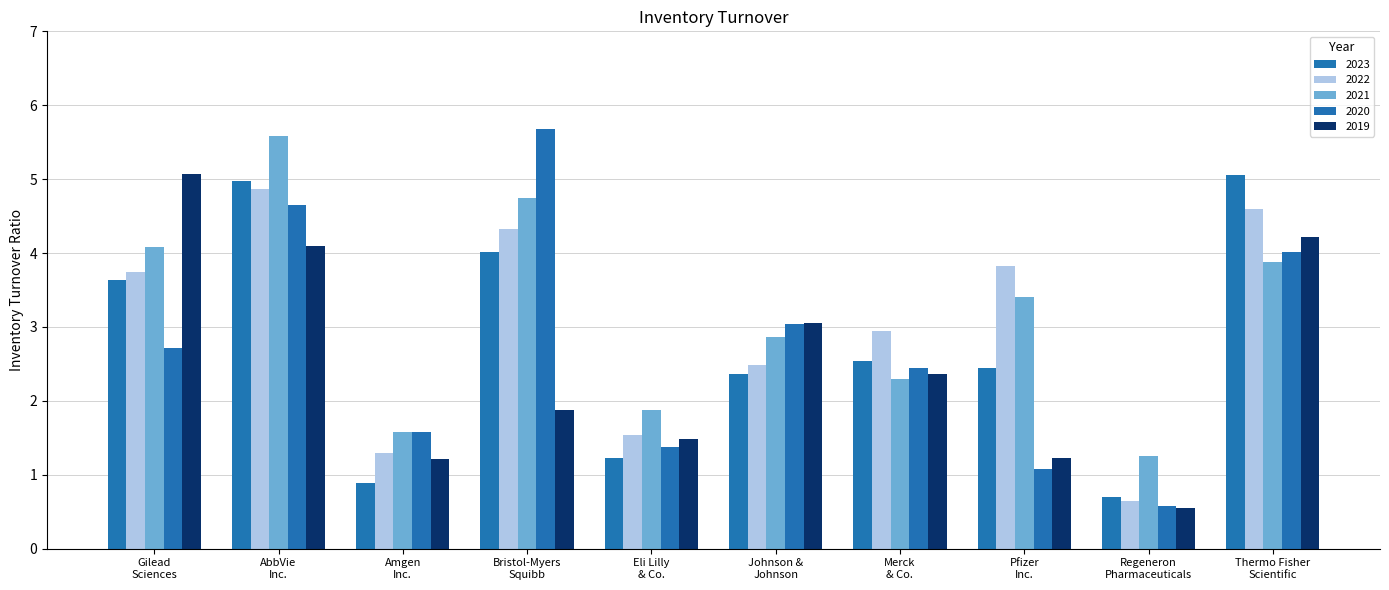

Reading left to right, transcribe all the data shown in this chart.

2023: 3.6	5.0	0.9	4.0	1.2	2.4	2.5	2.5	0.7	5.1
2022: 3.8	4.9	1.3	4.3	1.5	2.5	3.0	3.8	0.7	4.6
2021: 4.1	5.6	1.6	4.7	1.9	2.9	2.3	3.4	1.2	3.9
2020: 2.7	4.7	1.6	5.7	1.4	3.0	2.5	1.1	0.6	4.0
2019: 5.1	4.1	1.2	1.9	1.5	3.0	2.4	1.2	0.6	4.2